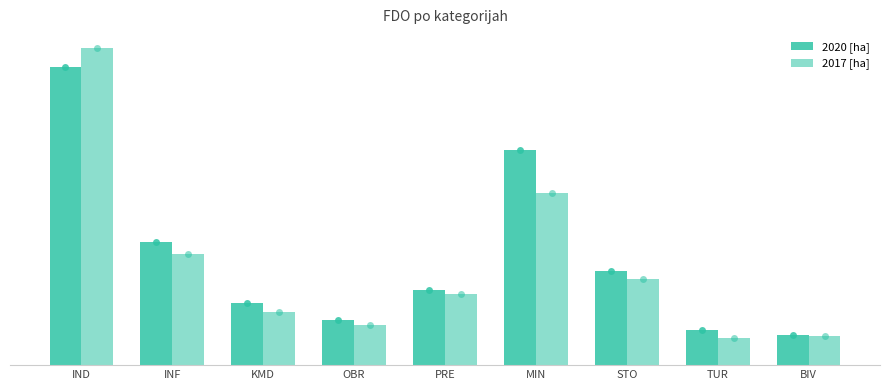

The value of 2020 [ha] at OBR is 170.3. True or false?

True